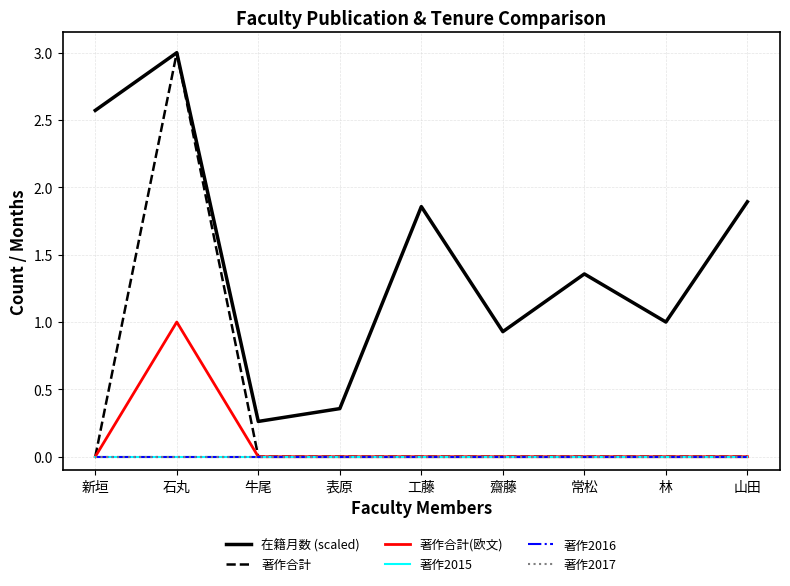

Does the chart display data point markers on the line(s)?

No